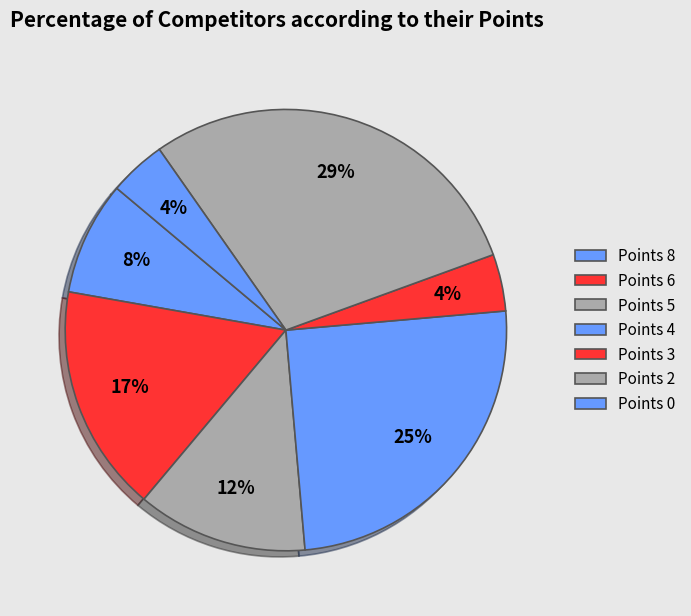

Combined, do Points 6 and Points 5 account for over 50%?

No